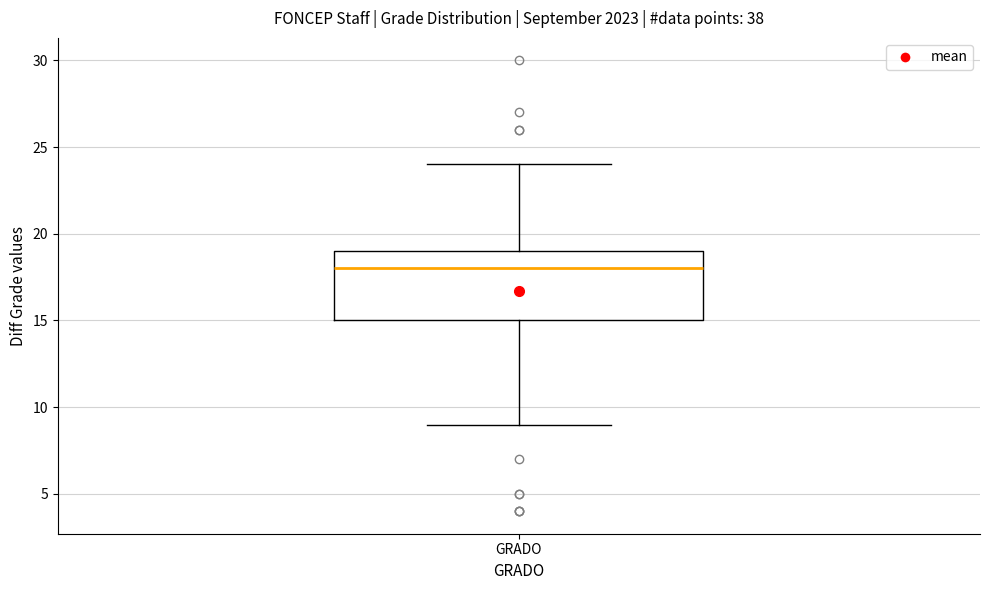

Read this box plot against the y-axis: the position of the median line, the range covered by the box, and the ends of both whiskers. The values are not printed on the chart, so give them approximately, as read against the axis.

median 18, box 15 to 19, whiskers 9 to 24